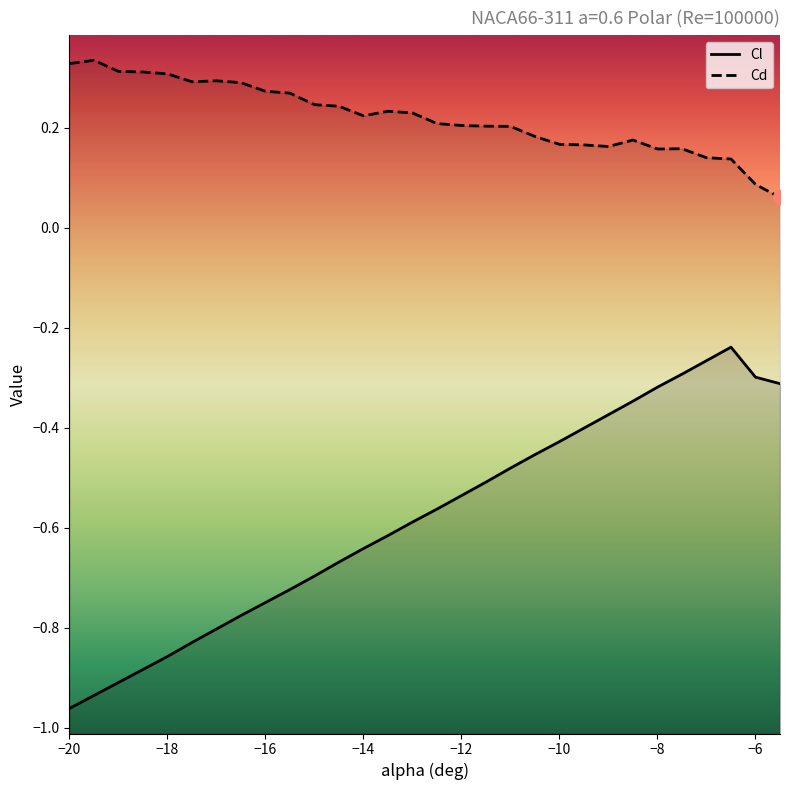

What is the sum of the Cd values at -7.5 and -12.5?

0.4